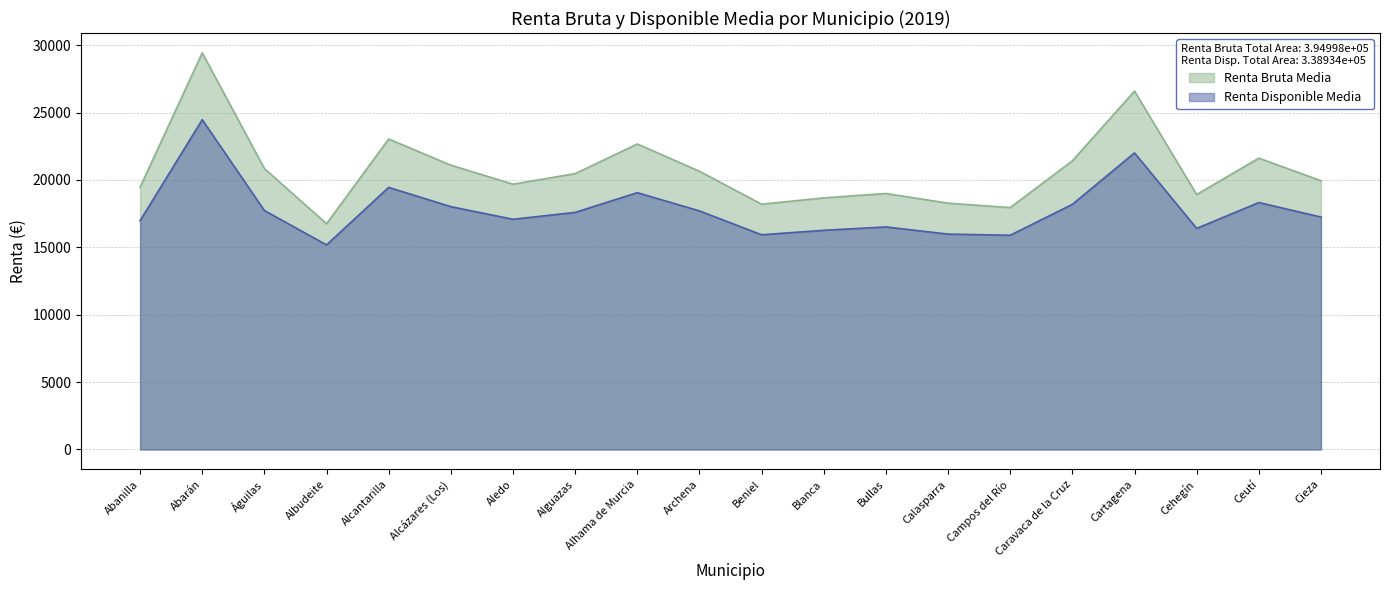

How many lines are shown in the chart?

2